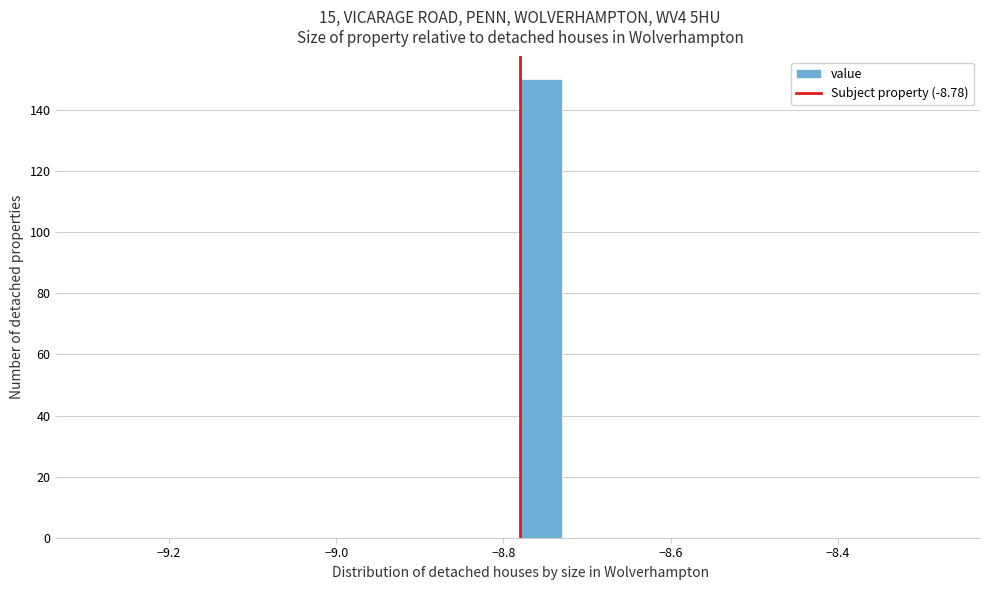

Read against the x-axis, roughly where is the centre of the tallest bar?

-8.76